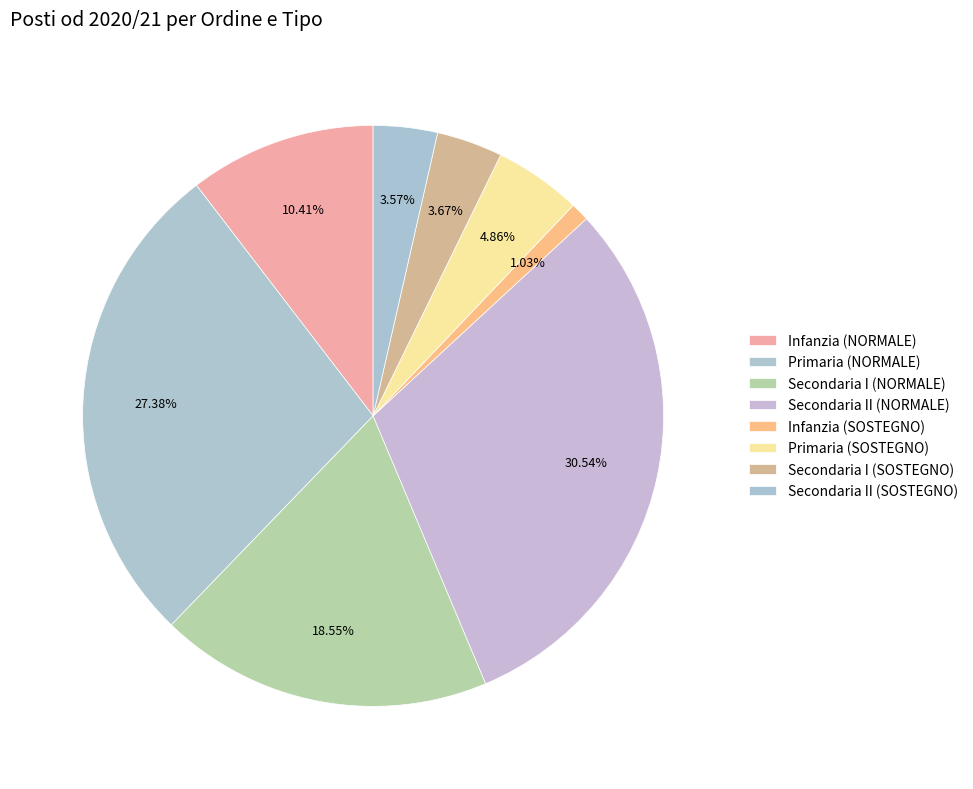

Which category has the smallest portion of the pie?

Infanzia (SOSTEGNO)